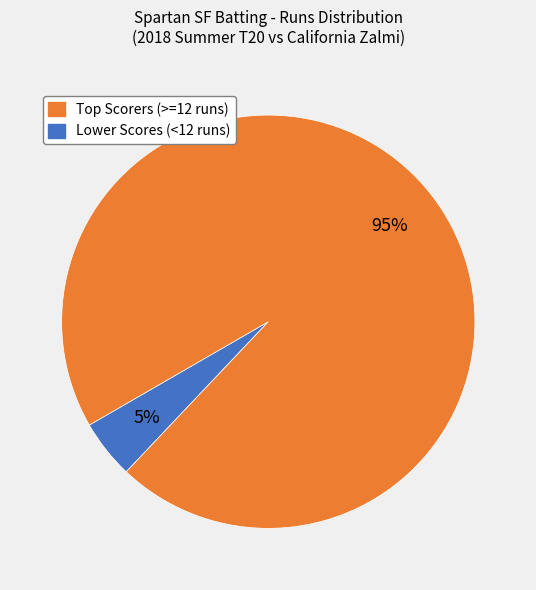

To the nearest percent, what is the average slice percentage?

50%